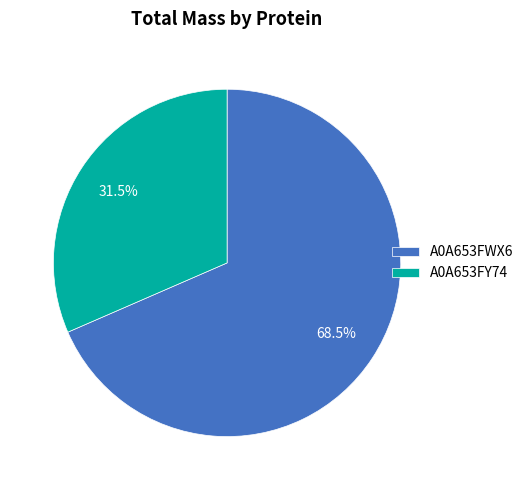

Rank the categories by value from highest to lowest.

A0A653FWX6, A0A653FY74